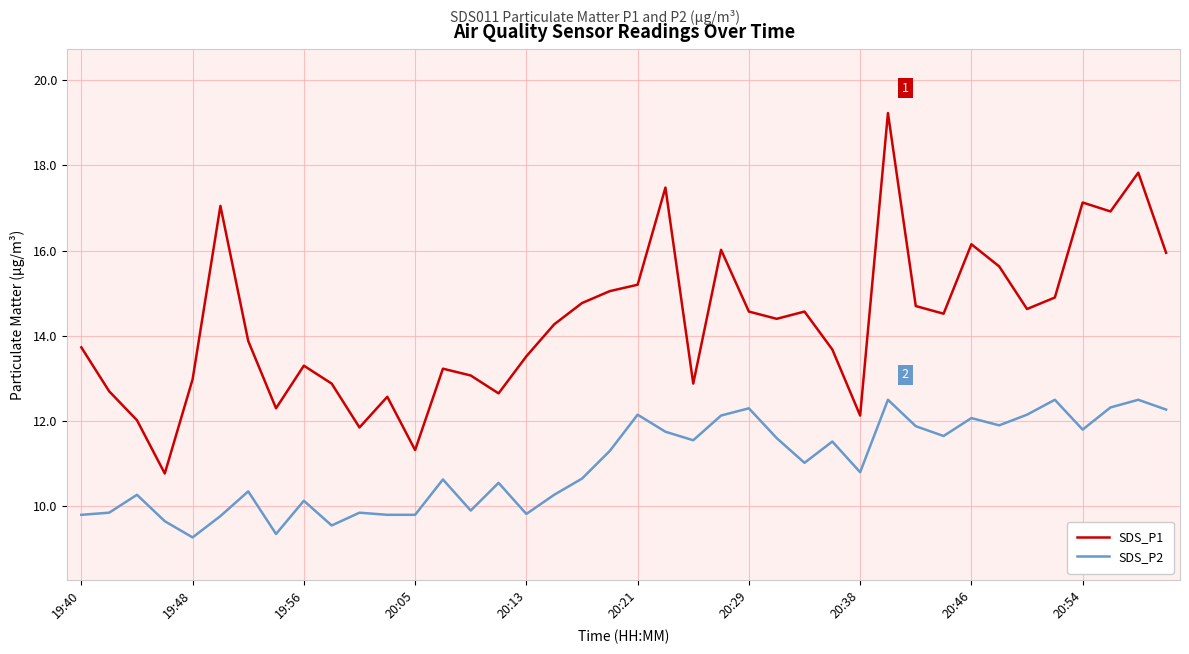

Is this an area chart (filled region under the line)?

No